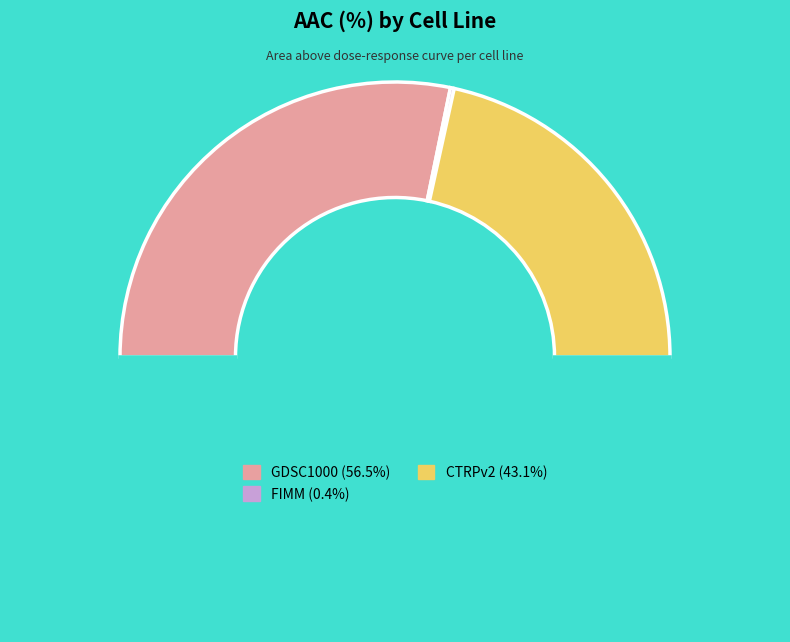

Is there any slice that represents more than half of the pie?

Yes